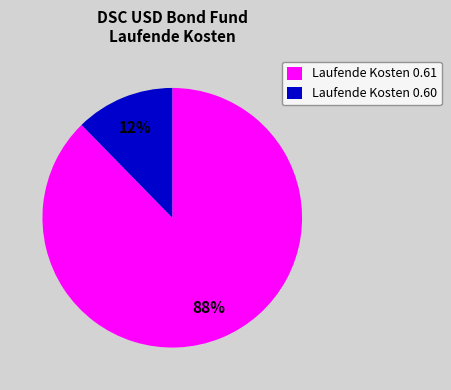

What percentage is the Laufende Kosten 0.60 slice, to the nearest percent?

12%